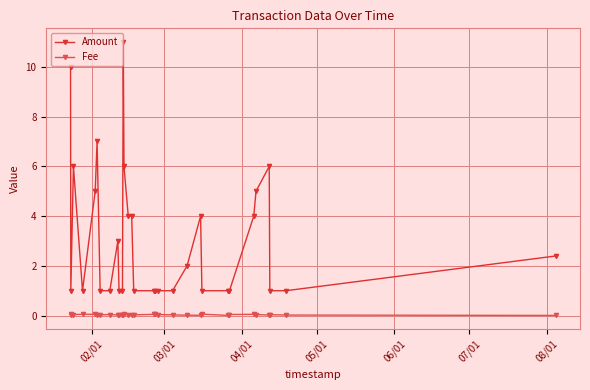

What is the difference between the second highest and second lowest values in the Amount series?

9.0